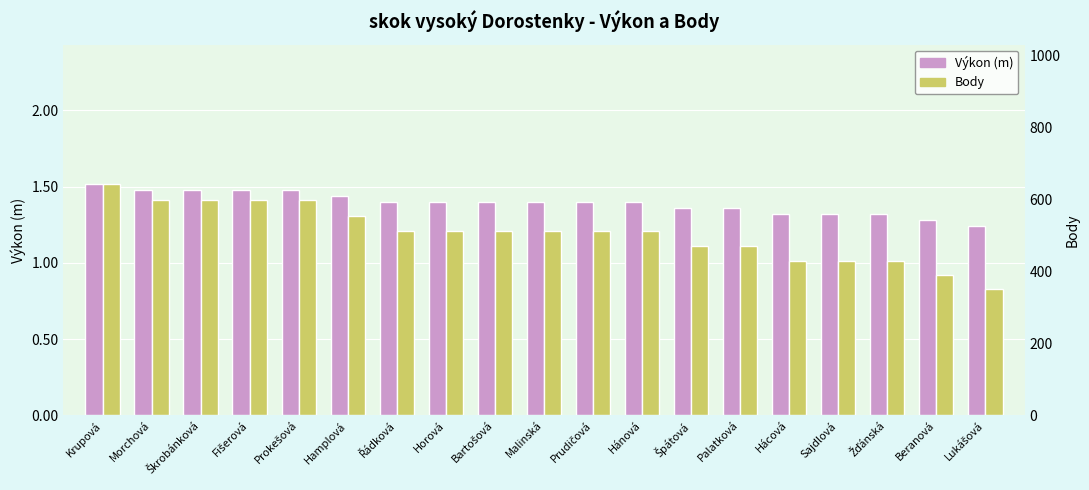

Reading left to right, extract all data points from this chart.

Výkon (m): Krupová=1.5	Morchová=1.5	Škrobánková=1.5	Fišerová=1.5	Prokešová=1.5	Hamplová=1.4	Řádková=1.4	Horová=1.4	Bartošová=1.4	Malinská=1.4	Prudičová=1.4	Hánová=1.4	Špátová=1.4	Palatková=1.4	Hácová=1.3	Sajdlová=1.3	Žďánská=1.3	Beranová=1.3	Lukášová=1.2
Body: Krupová=644.0	Morchová=599.0	Škrobánková=599.0	Fišerová=599.0	Prokešová=599.0	Hamplová=555.0	Řádková=512.0	Horová=512.0	Bartošová=512.0	Malinská=512.0	Prudičová=512.0	Hánová=512.0	Špátová=470.0	Palatková=470.0	Hácová=429.0	Sajdlová=429.0	Žďánská=429.0	Beranová=389.0	Lukášová=350.0